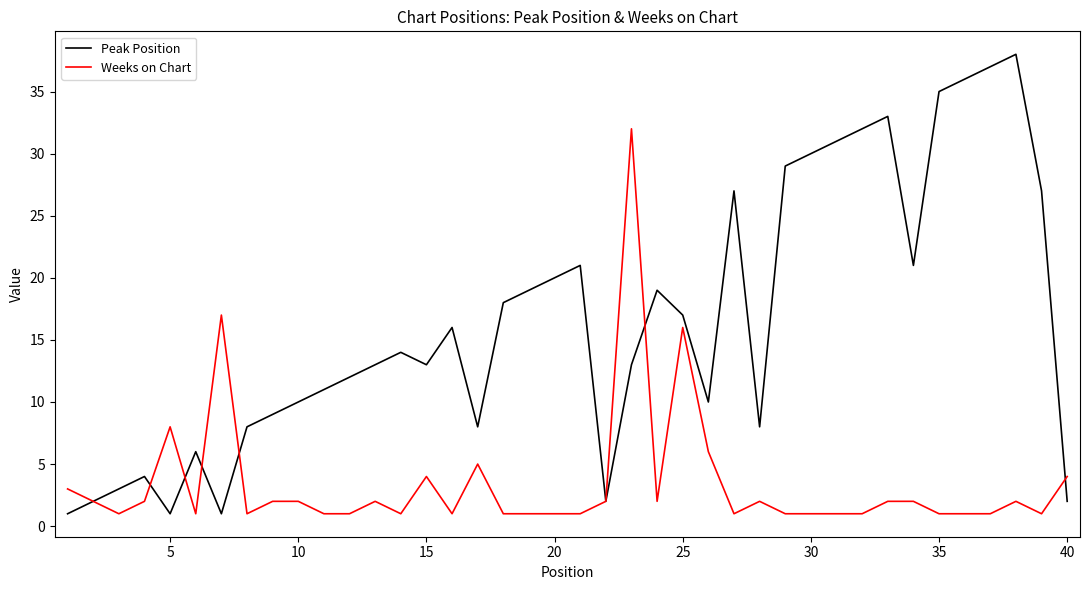

True or false: Weeks on Chart and Peak Position intersect in this chart.

True